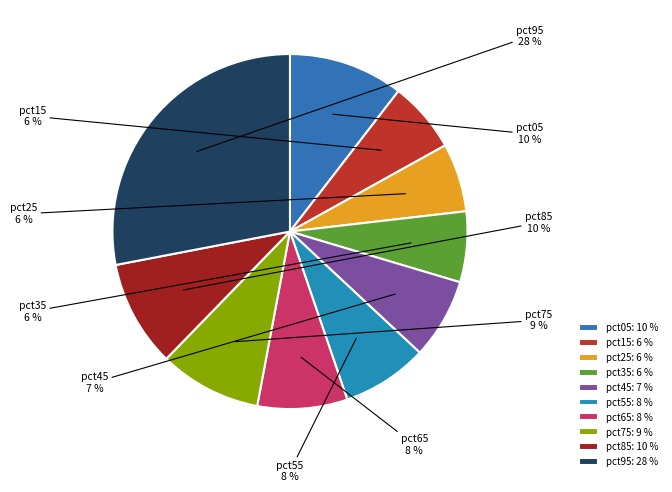

Does pct05 represent more than half of the total?

No